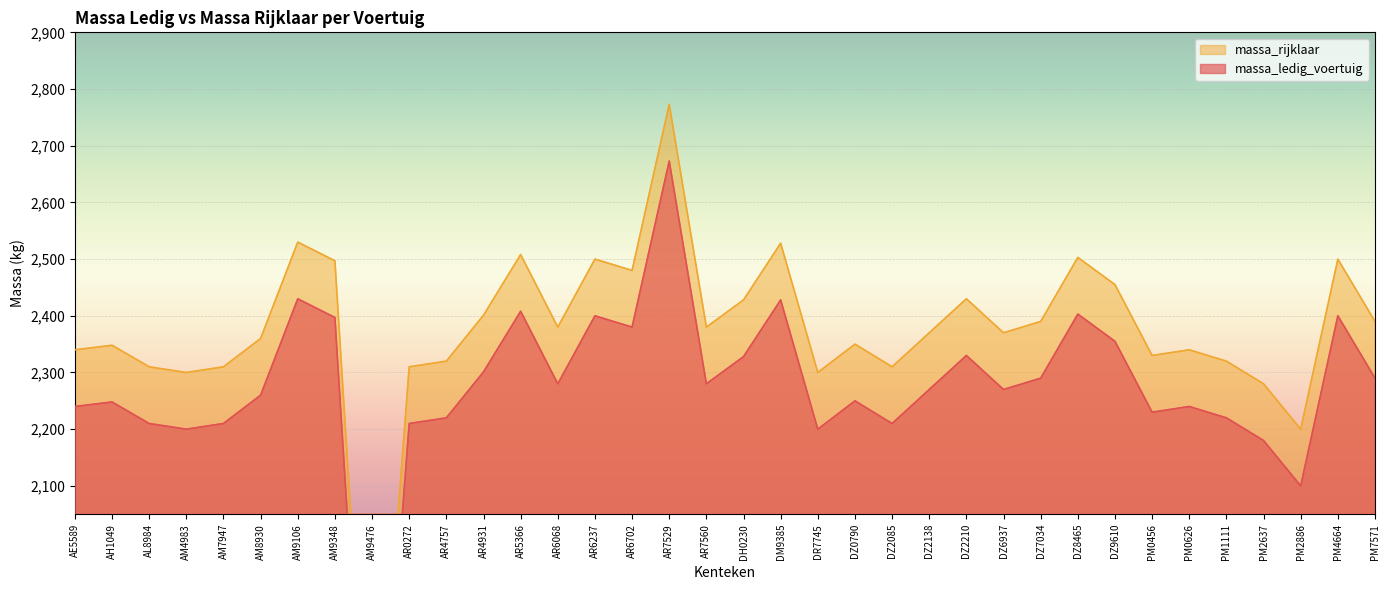

At which category does massa_ledig_voertuig reach its first local valley?

AM4983